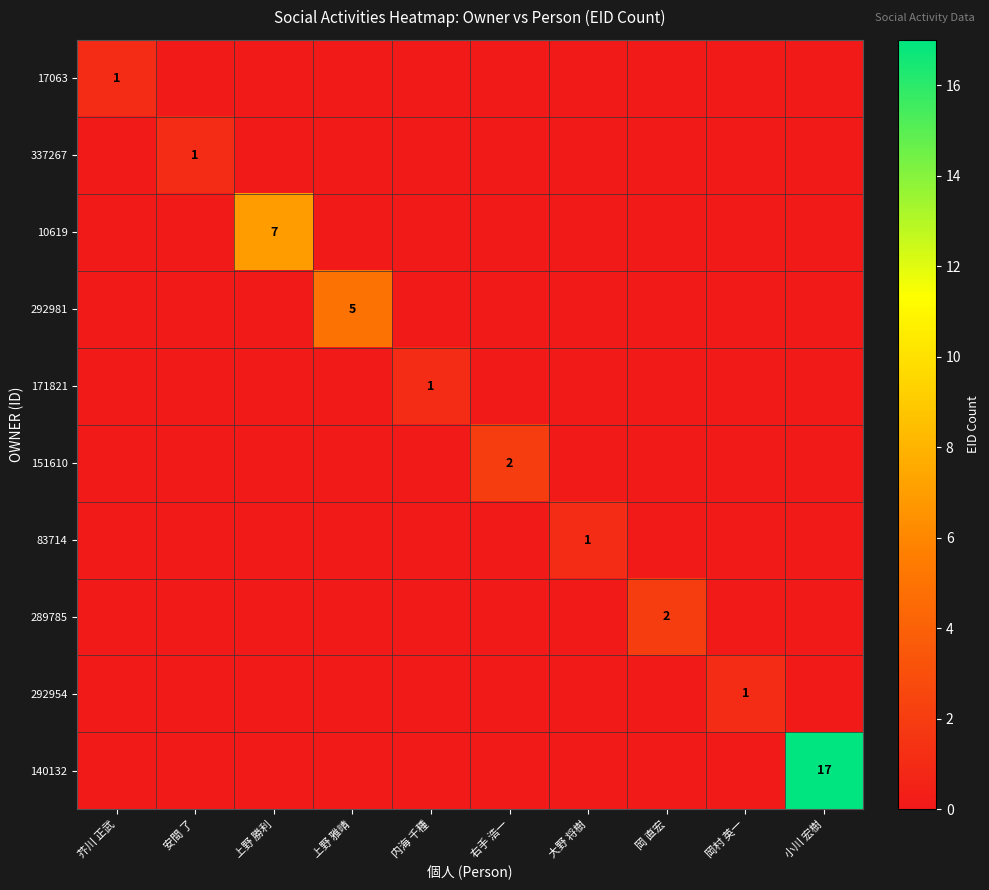

True or false: 151610 has a value of 3 at 右手 浩一.

False